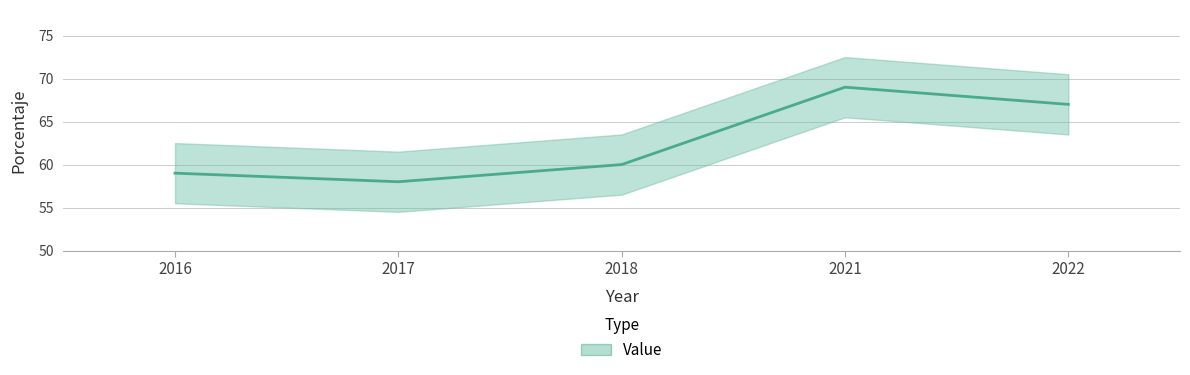

At which label does the data first exceed 60?

2021